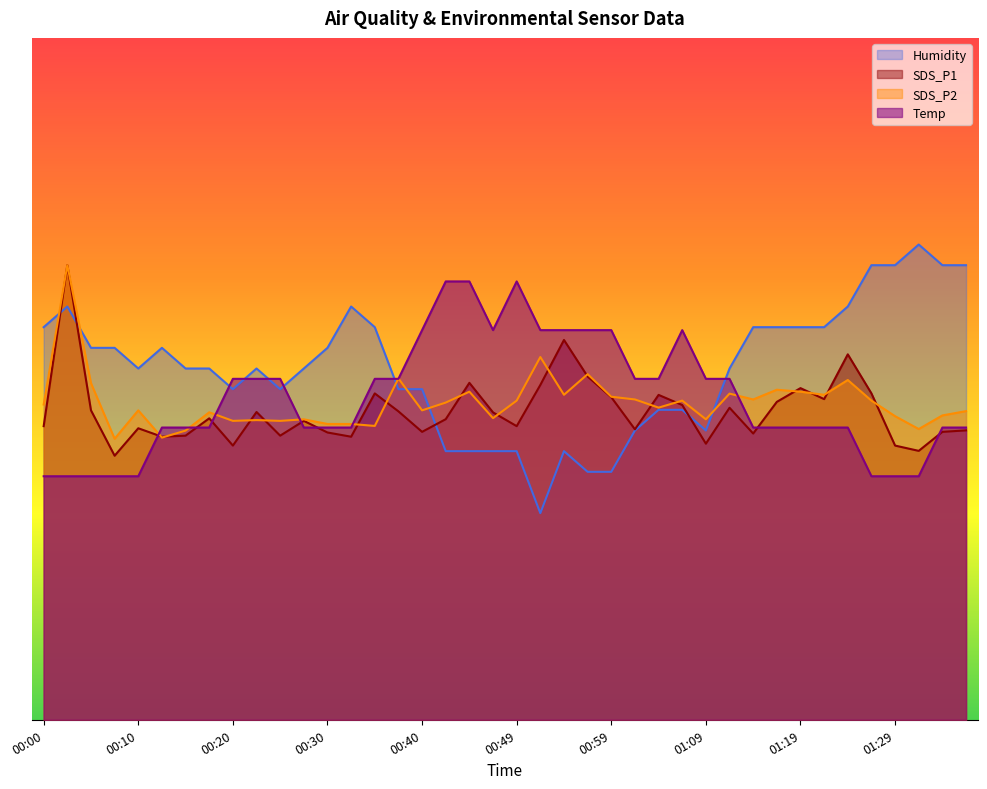

Which category has the highest value across all series?

01:31